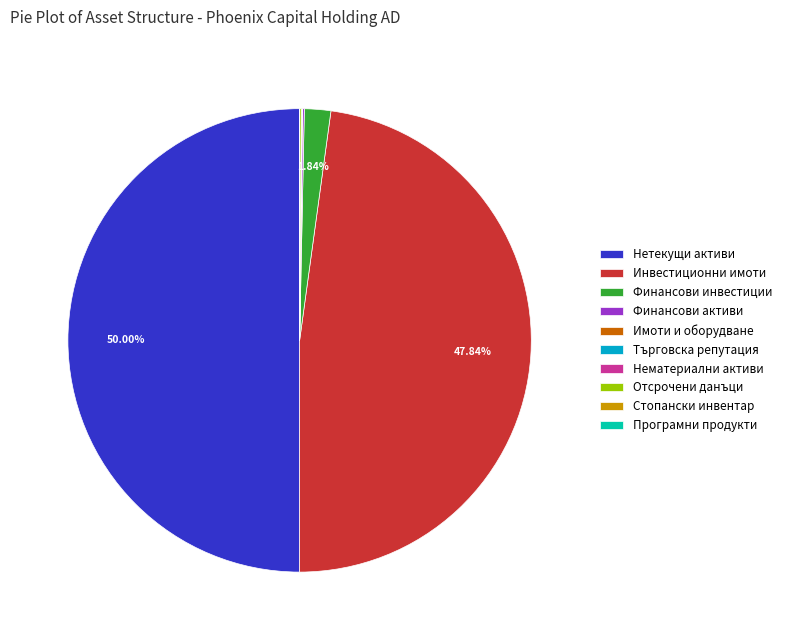

To the nearest percent, what is the average slice percentage?

10%